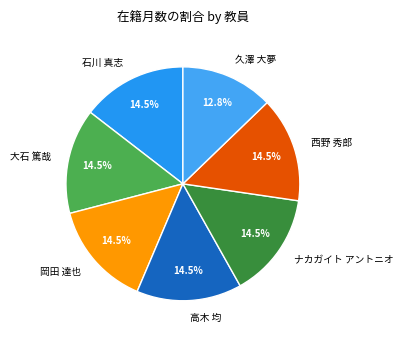

What is the ratio of the value at 久澤 大夢 to the value at 西野 秀郎?

0.9